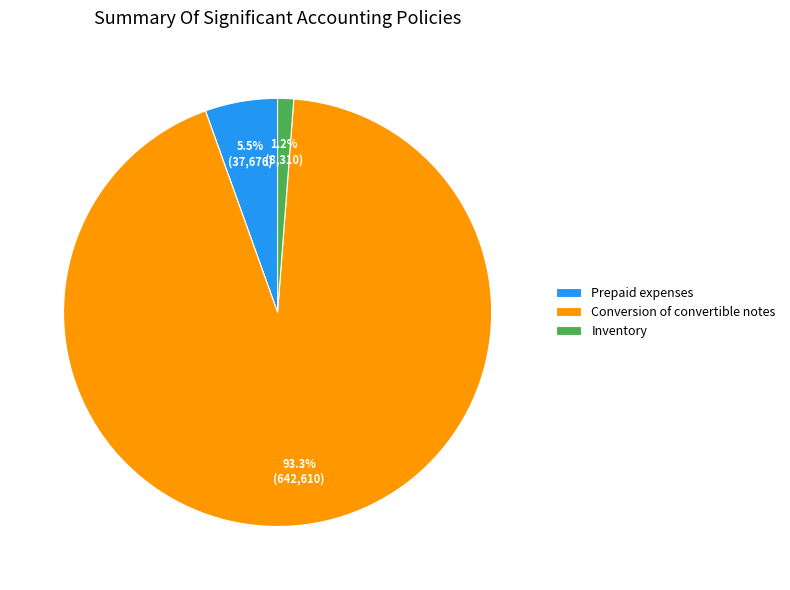

Which slice is the smallest?

Inventory